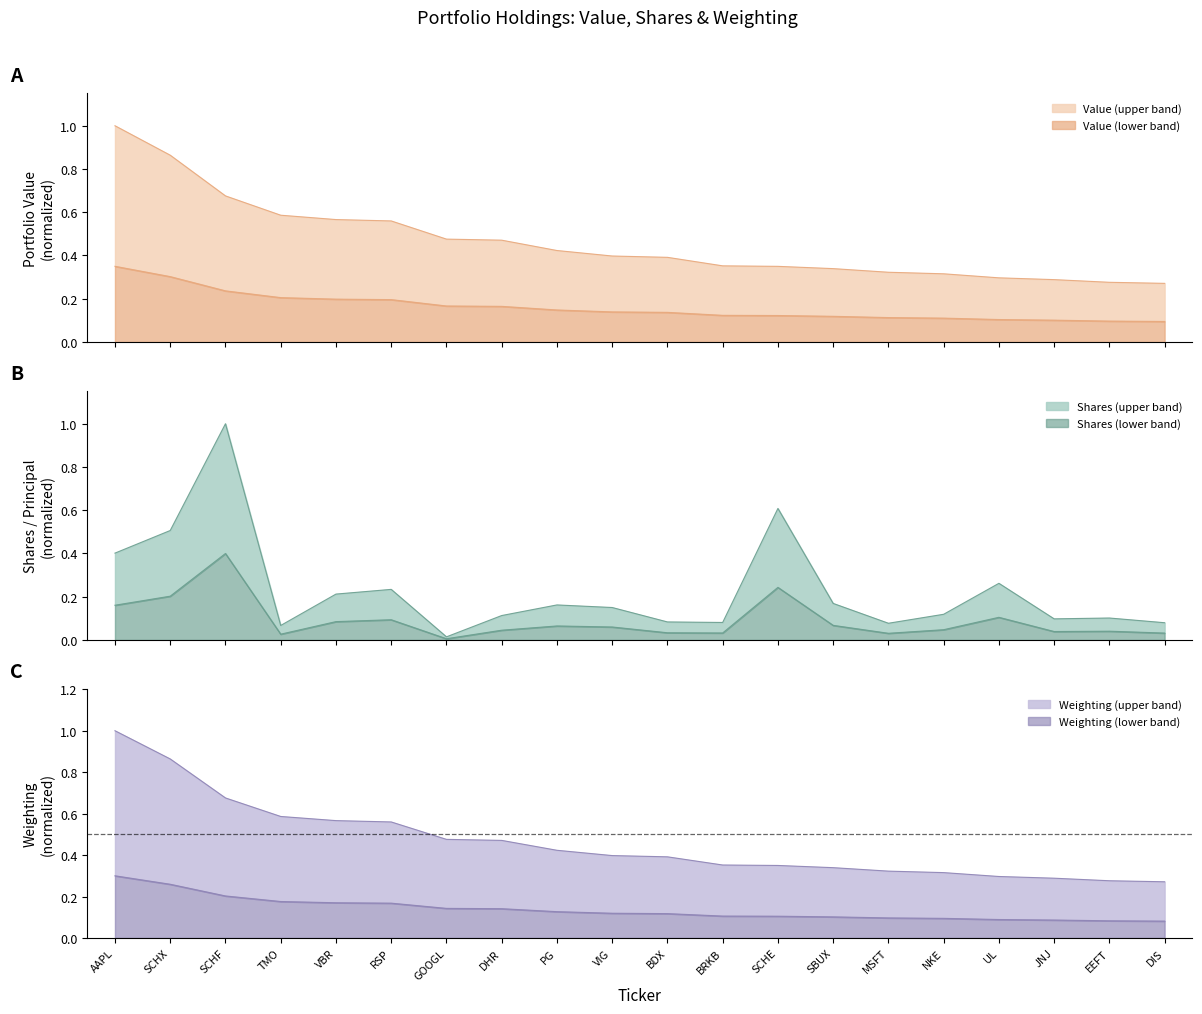

Is it true that Weighting (lower band) equals 0.0 at DIS?

False